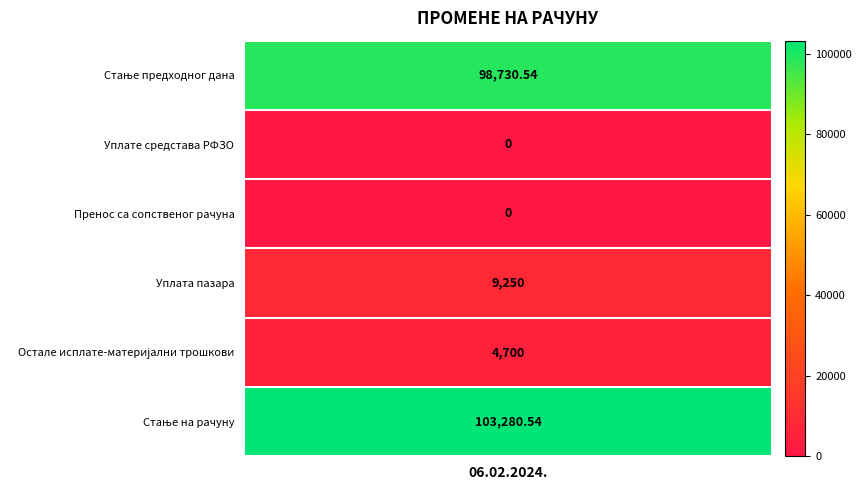

What is the greatest value displayed?

103280.5